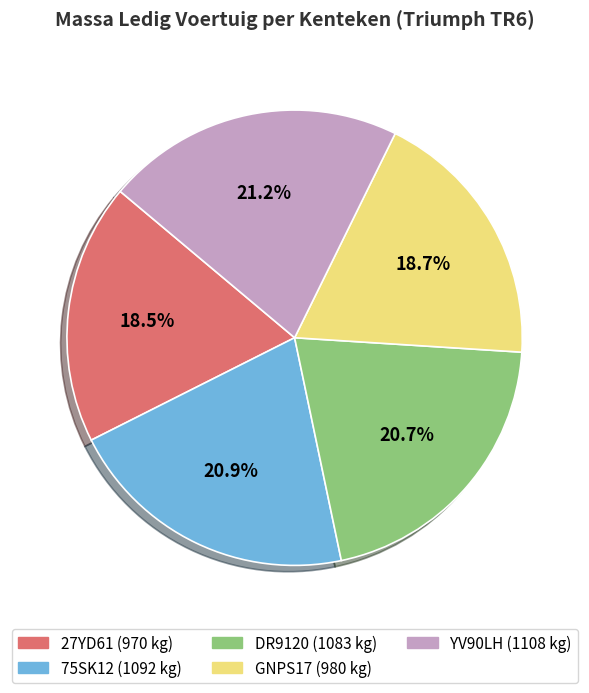

How many segments does this pie chart have?

5